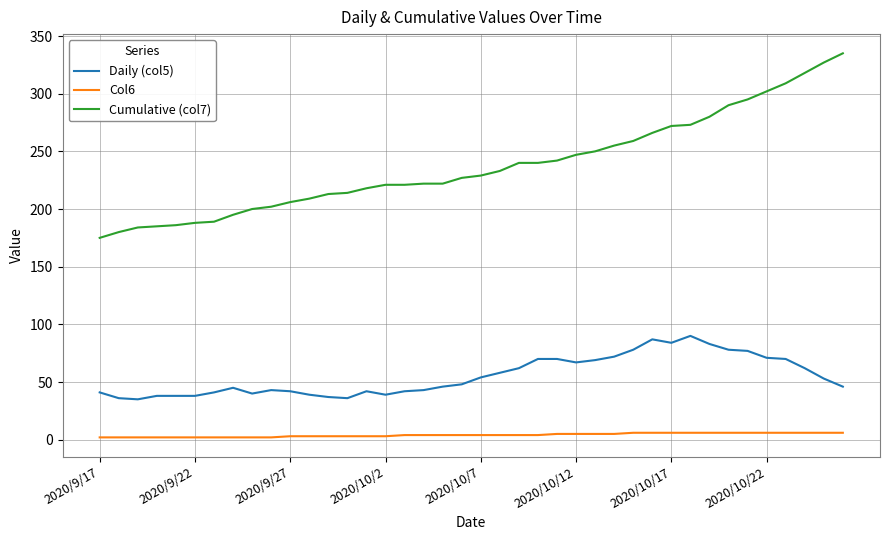

List the series in order of their overall mean, highest first.

Cumulative (col7), Daily (col5), Col6